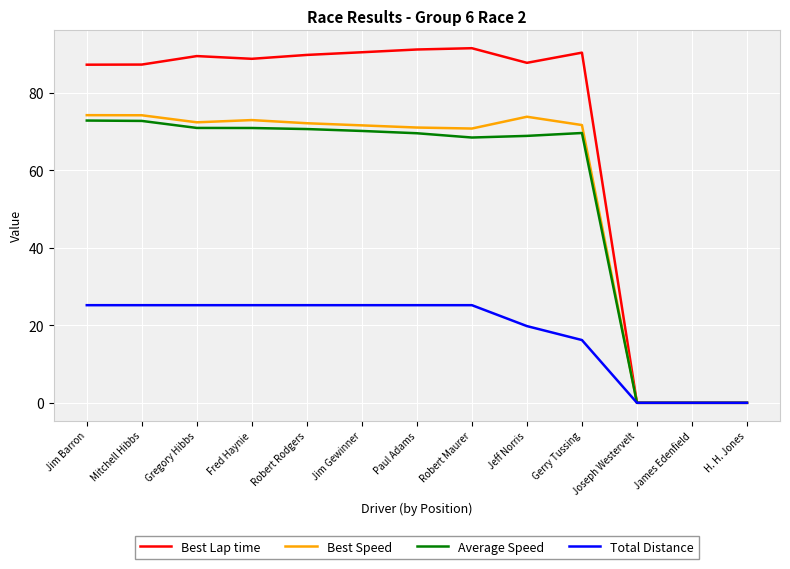

Which series has the widest spread of values?

Best Lap time